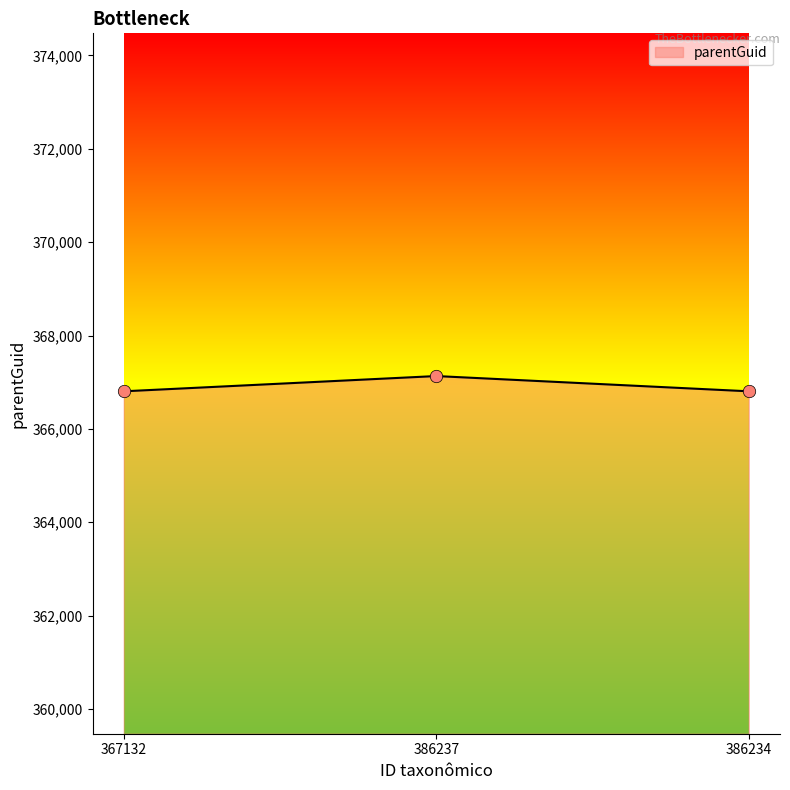

What is the change in value from 386237 to 386234?

-327